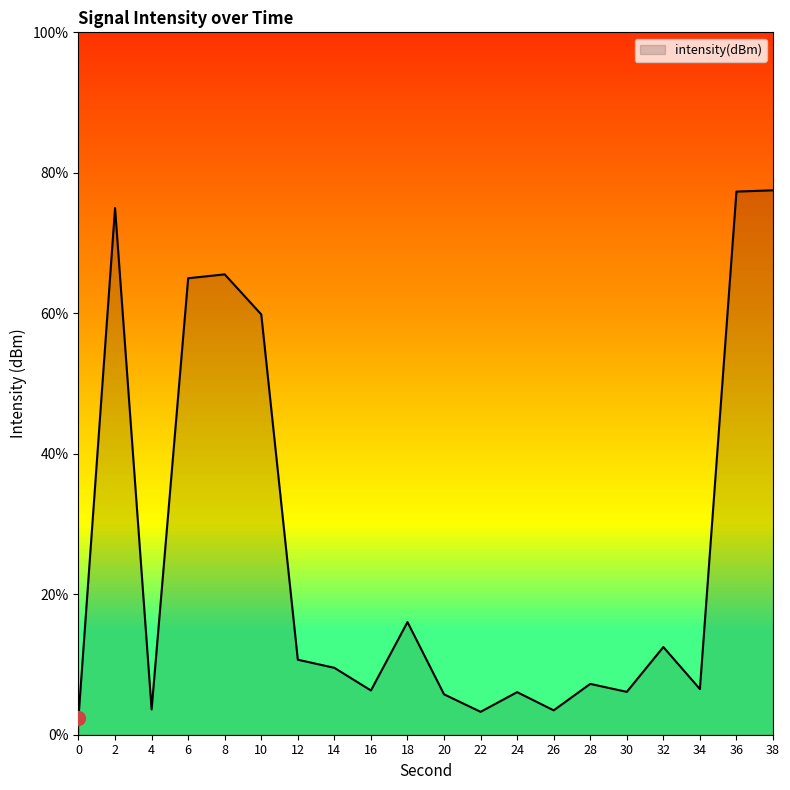

What is the smallest value displayed?

2.4